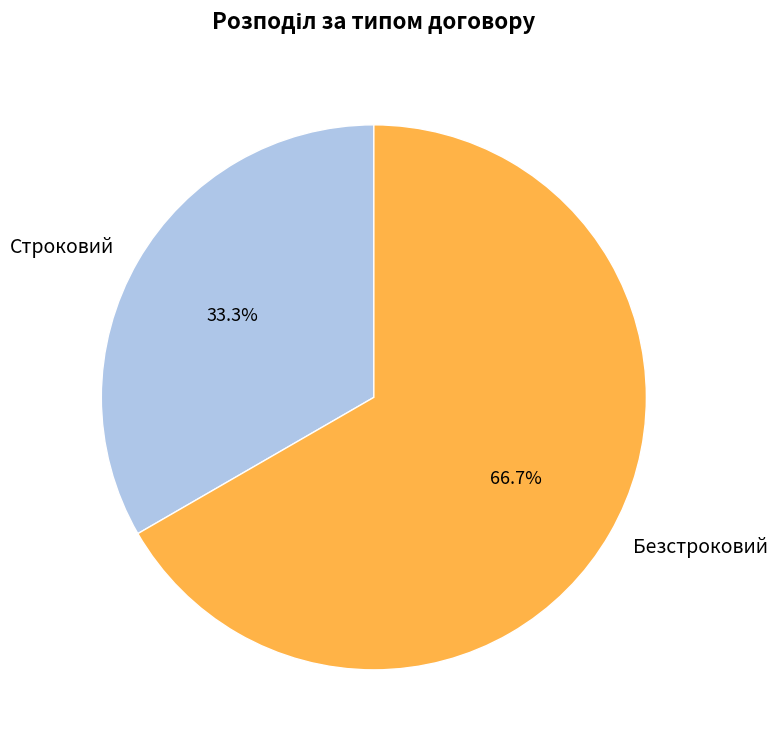

Is there a majority slice in this chart?

Yes